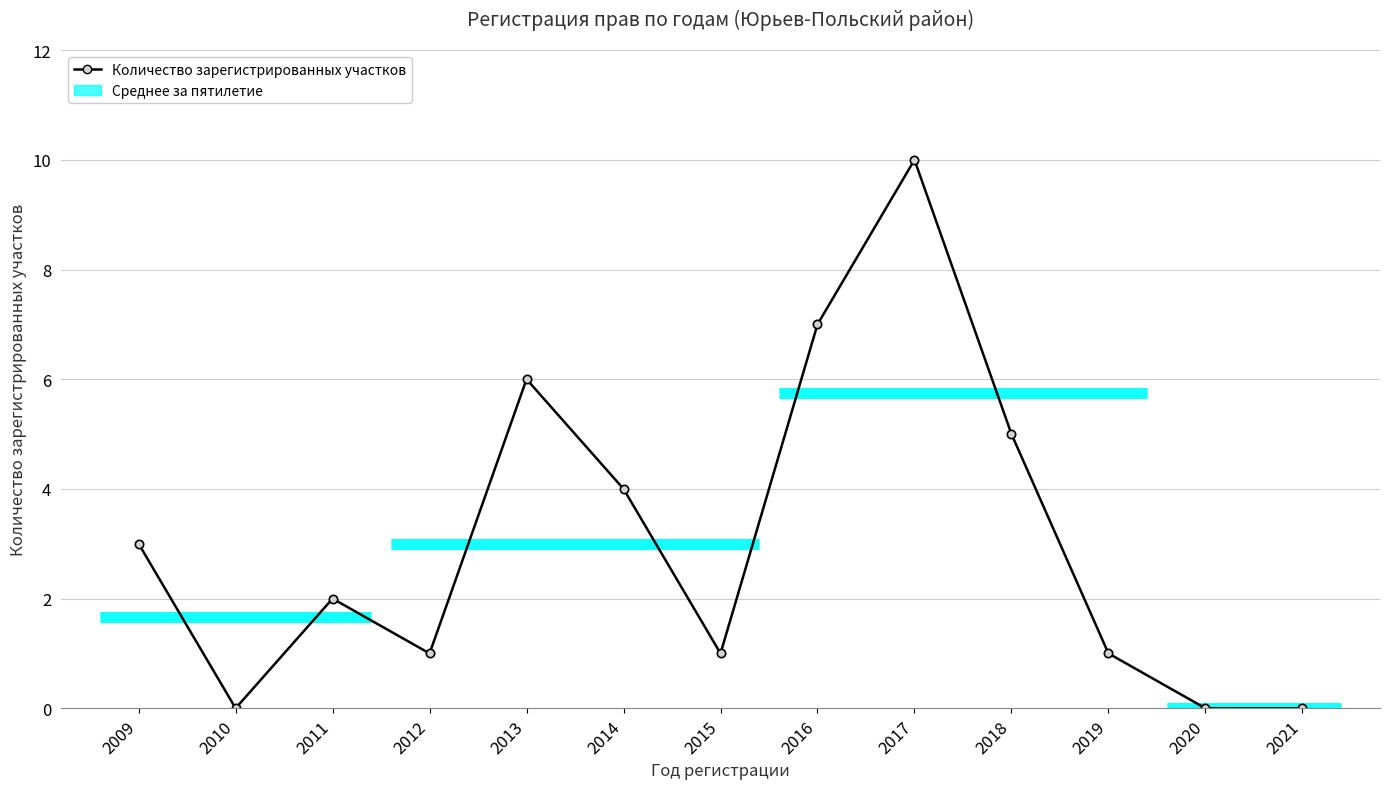

How many values are between 1 and 5?

7